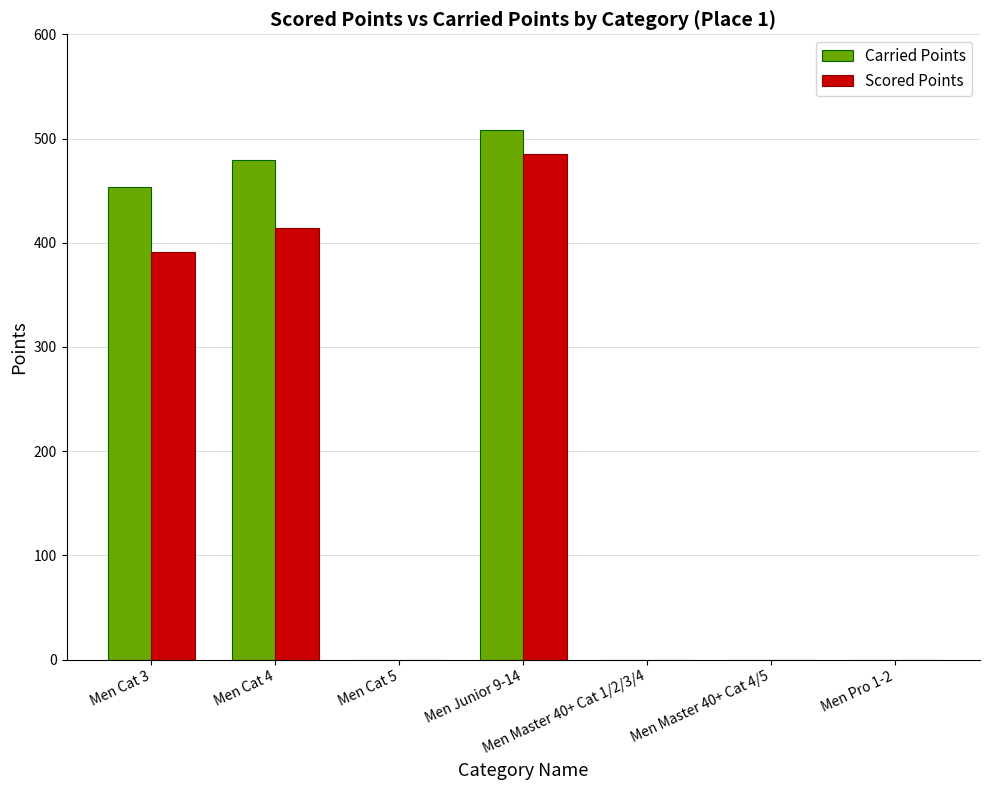

What is the approximate value of Carried Points at Men Junior 9-14?

508.1